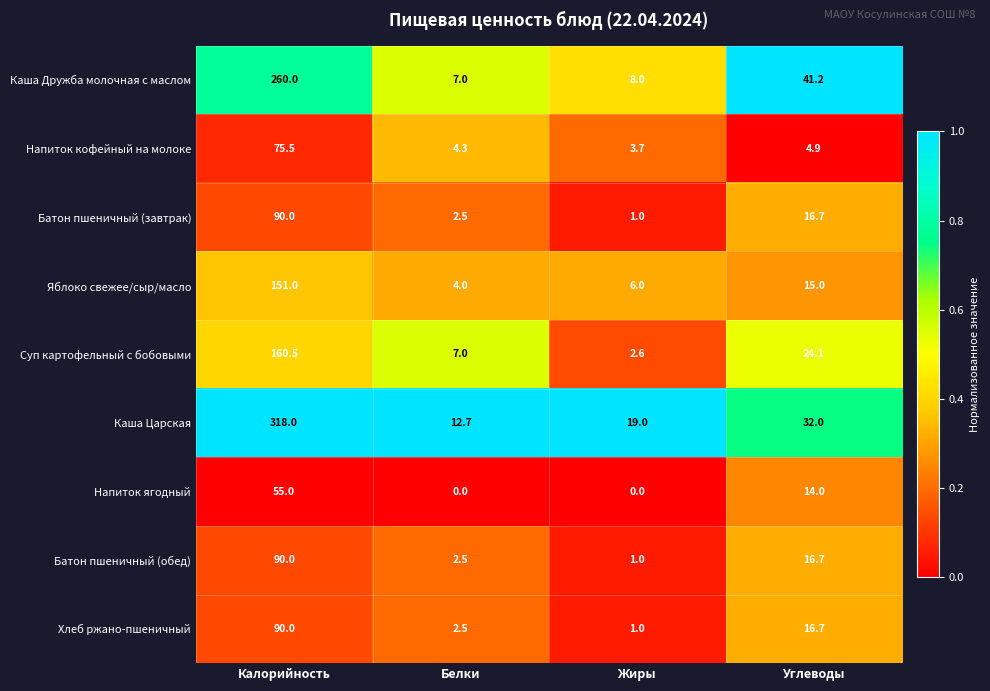

At which label is Яблоко свежее/сыр/масло closest to 77?

Углеводы